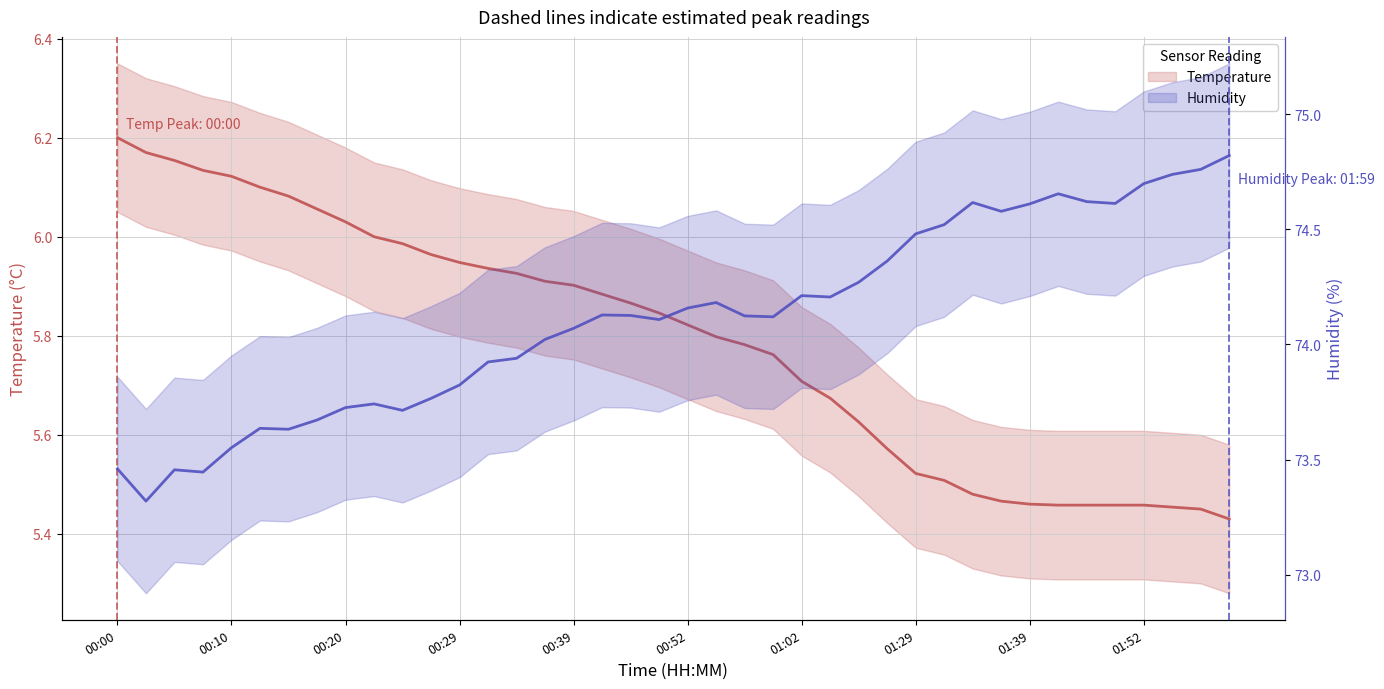

The value of Humidity at 38 is 33.4. True or false?

False